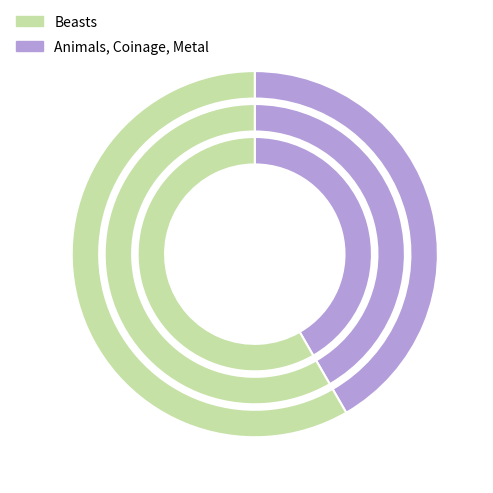

Is the sum of Beasts and Animals, Coinage, Metal greater than half?

Yes